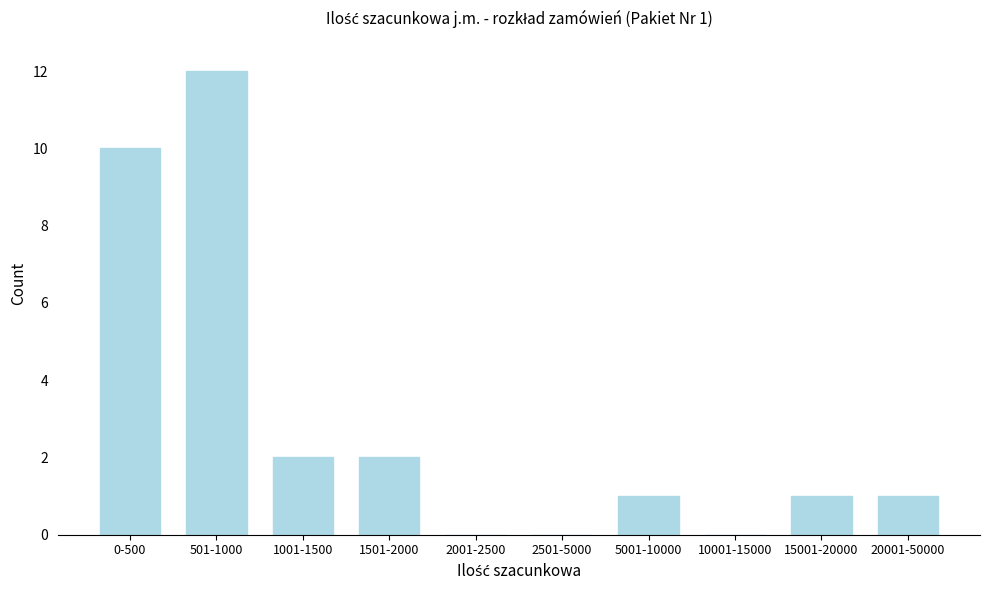

Reading left to right, list all the values displayed in this chart.

0-500=10	501-1000=12	1001-1500=2	1501-2000=2	2001-2500=0	2501-5000=0	5001-10000=1	10001-15000=0	15001-20000=1	20001-50000=1